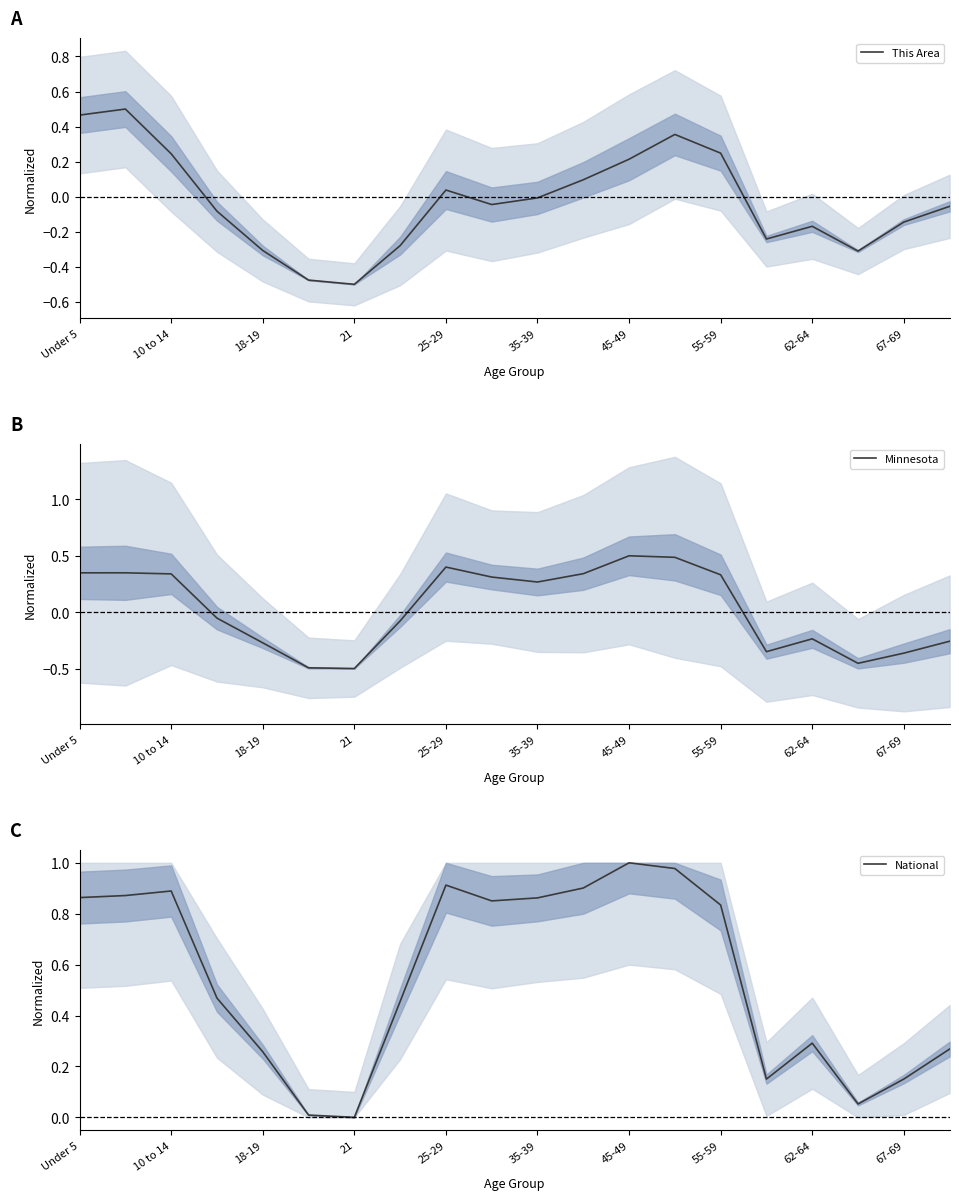

How many data points in This Area are less than 0?

12